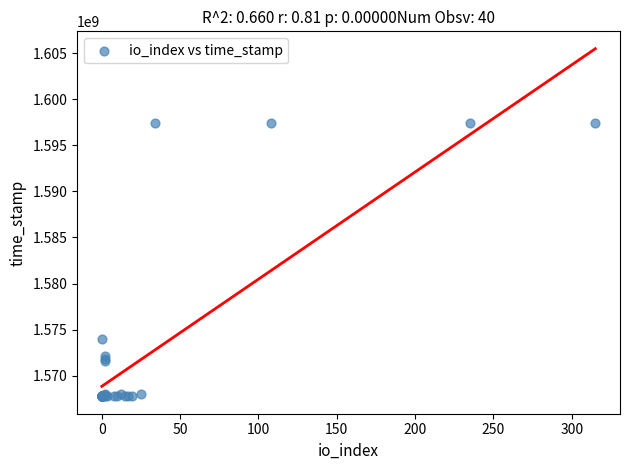

What Y value in the scatter plot is closest to 1582586002?

1574020844